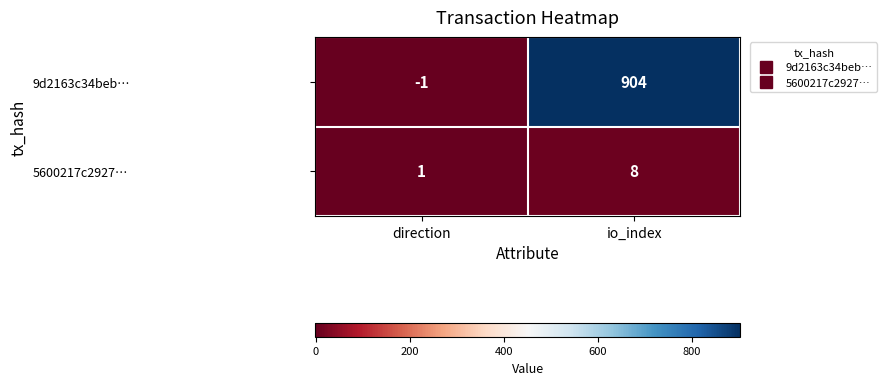

Which category has the lowest value across all series?

direction